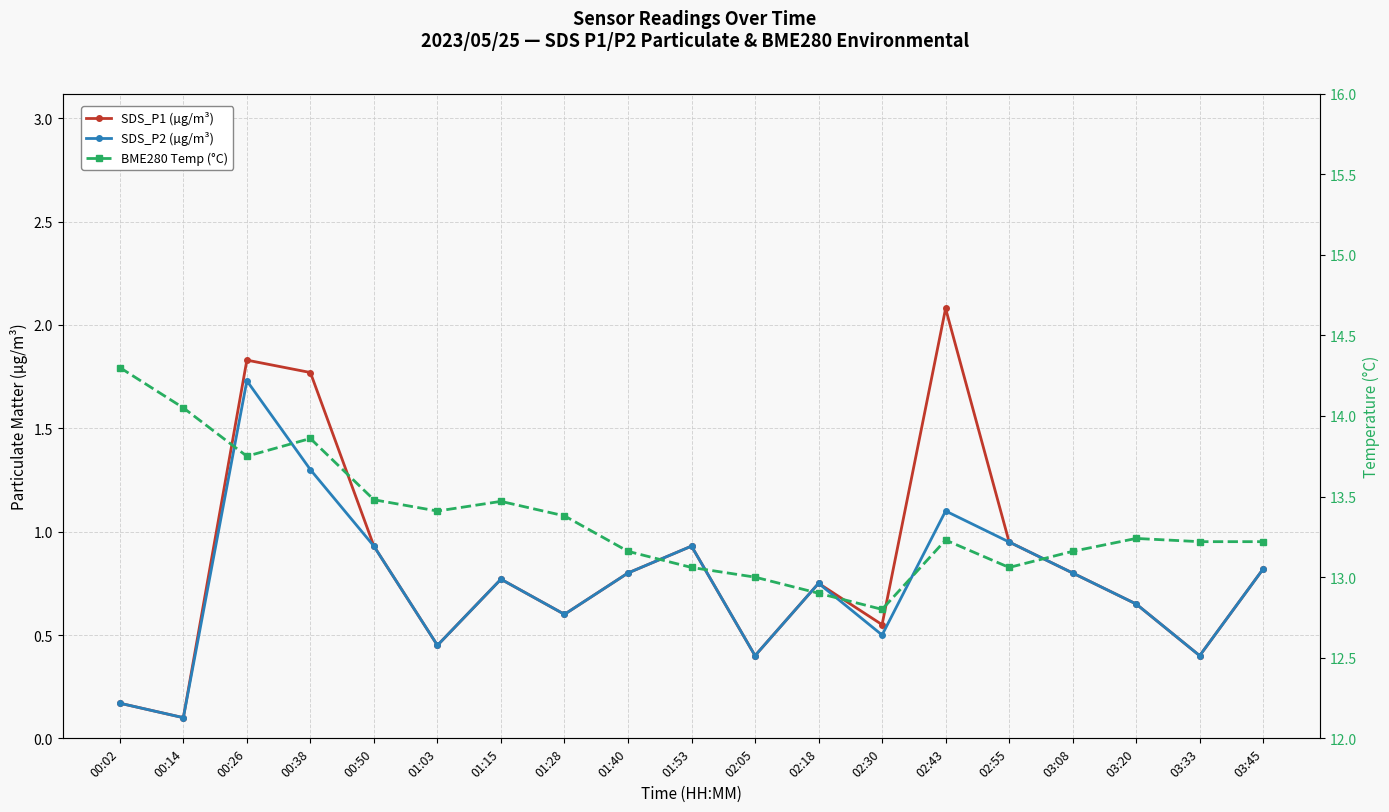

Which category has the highest value across all series?

00:02